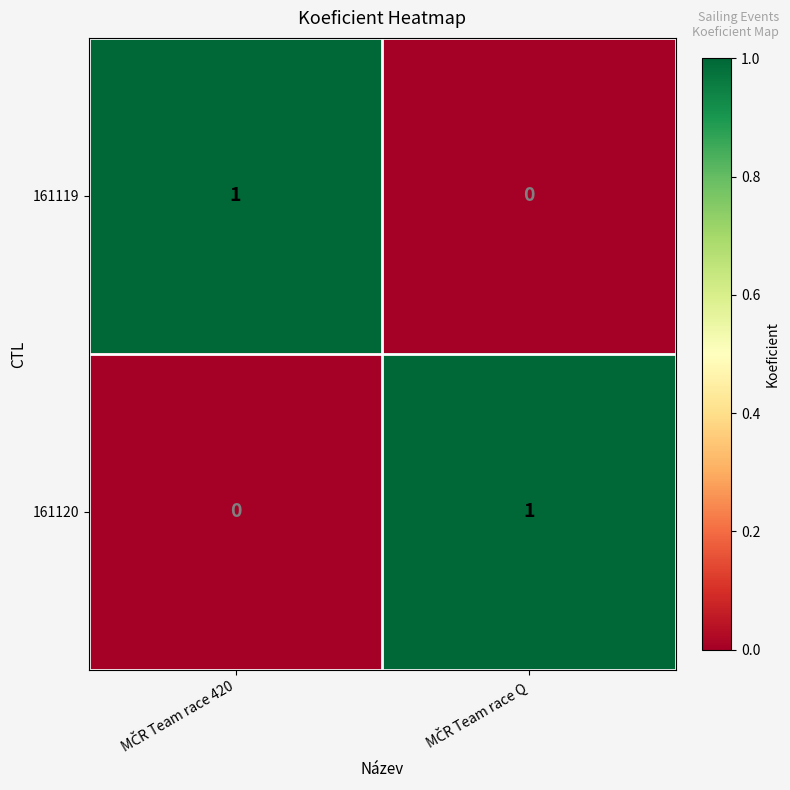

How many values in 161119 are above zero?

1